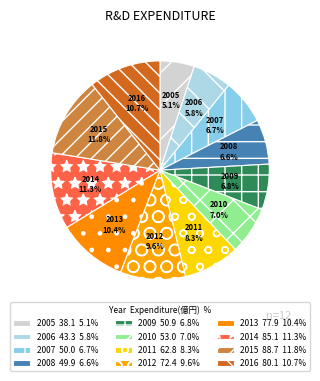

True or false: 2006 accounts for 1% of the total.

False